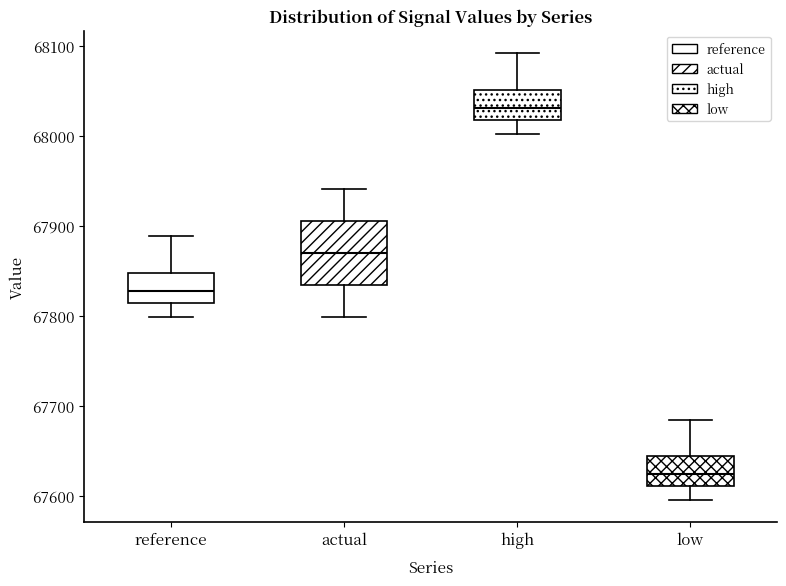

Comparing the boxes themselves (not the whiskers), which one is the tallest?

actual